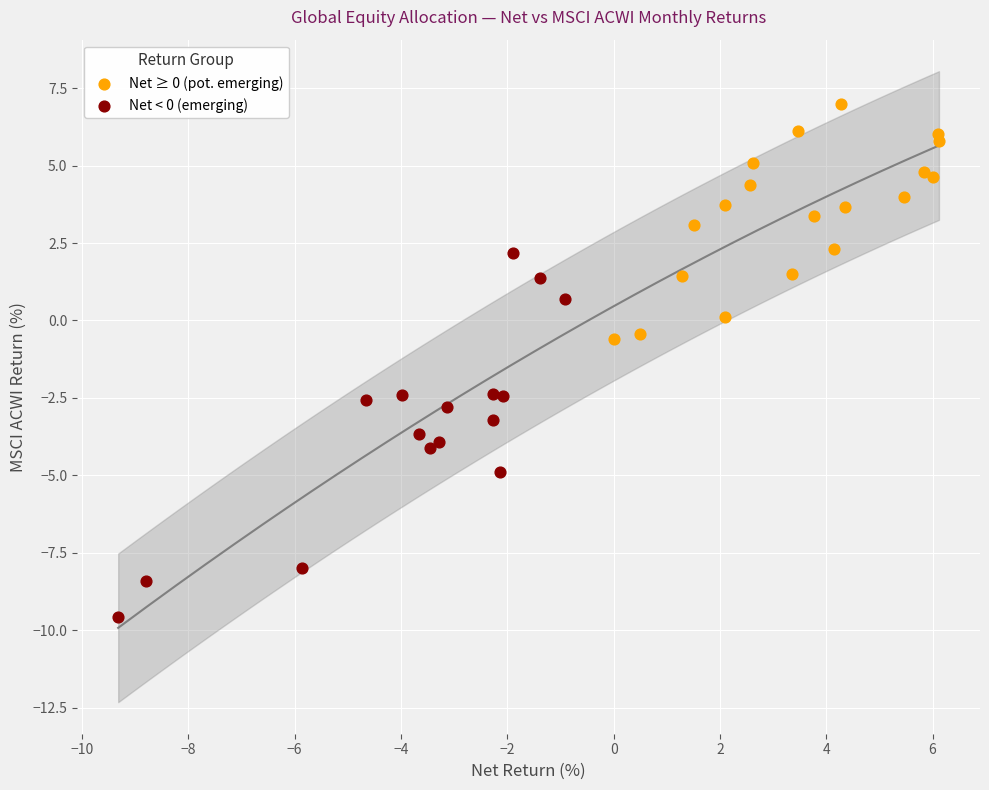

Which series contains the highest Y value?

Net ≥ 0 (pot. emerging)